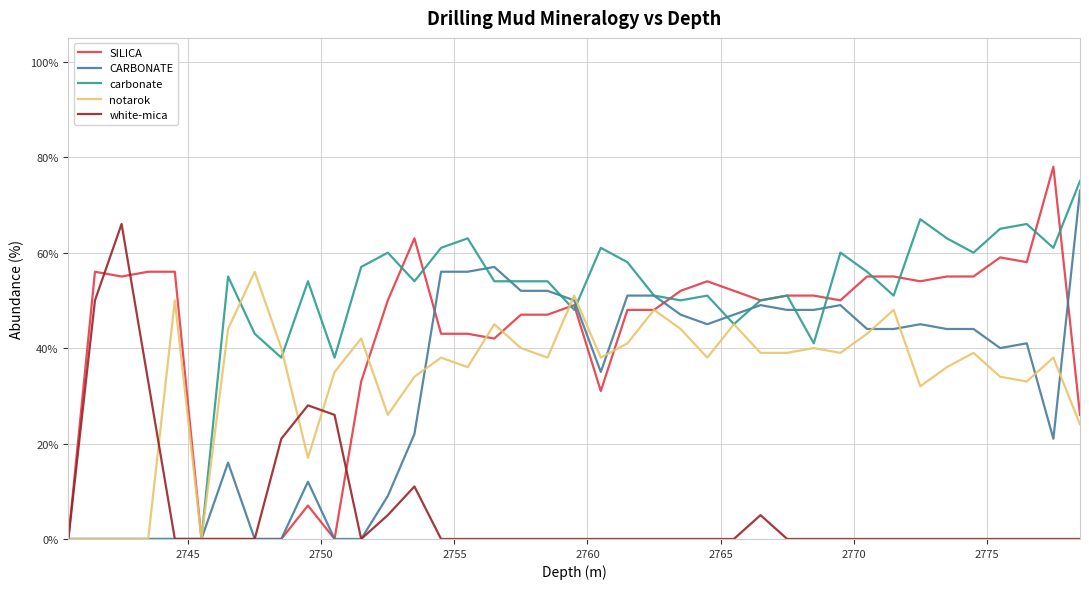

What is the maximum value for CARBONATE?

73